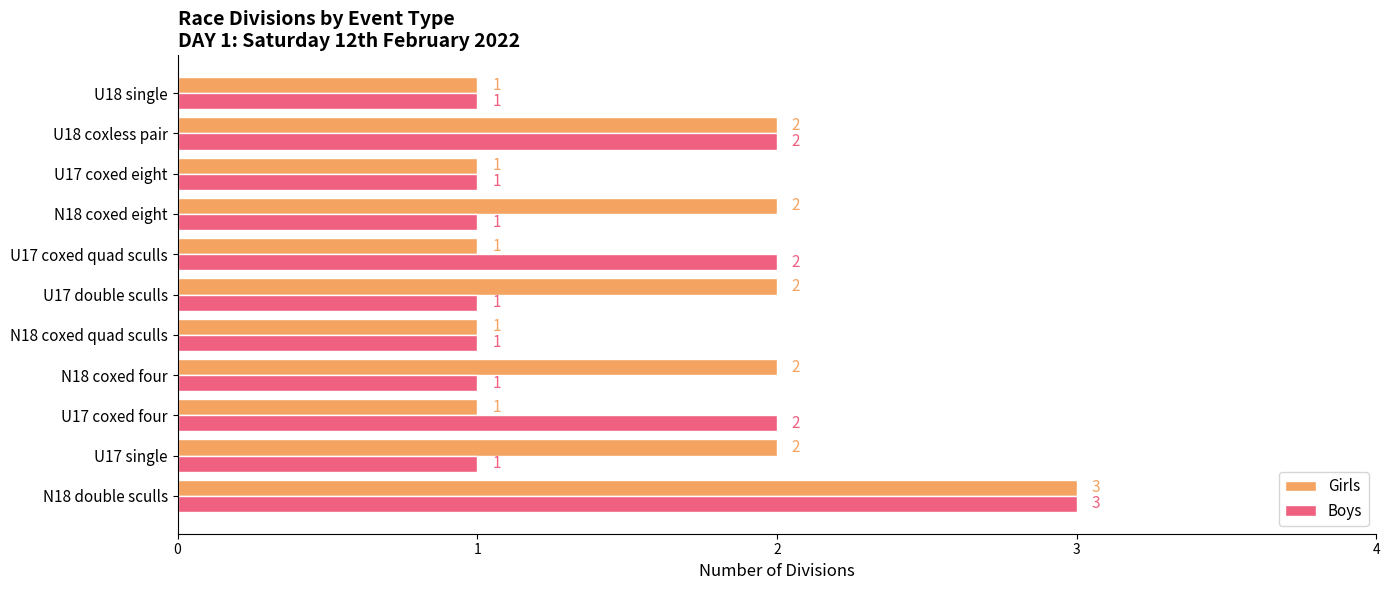

At which category is the sum across all series the highest?

N18 double sculls